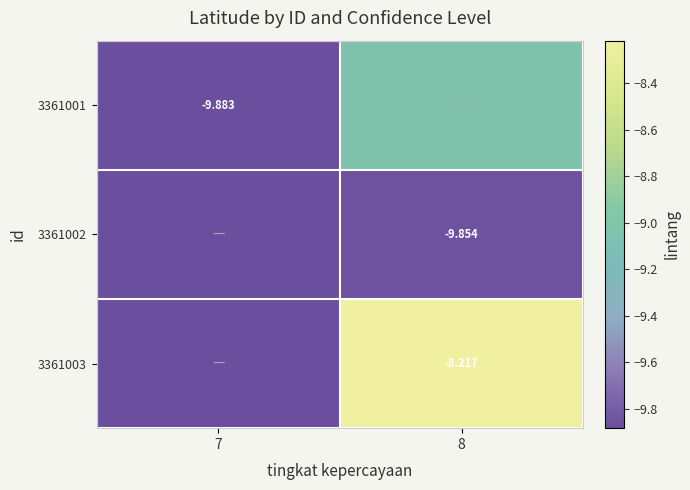

Between 7 and 8, which series saw the biggest shift?

3361003